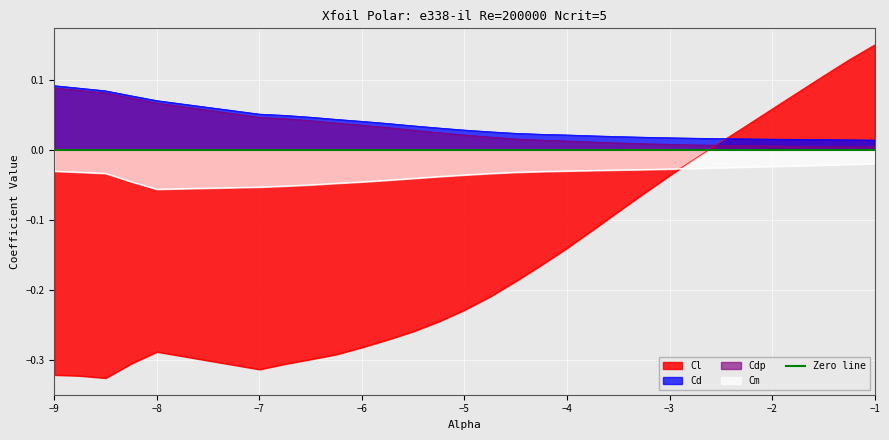

List the series in order of their peak value, lowest first.

Cm, Cdp, Cd, Cl